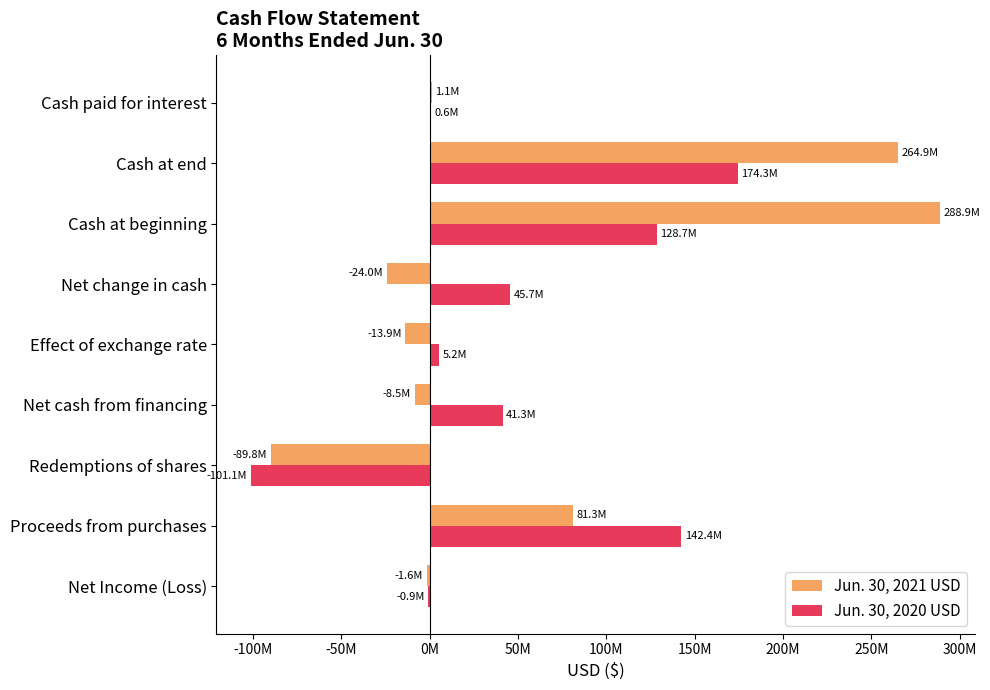

What are all the series names shown in the legend?

Jun. 30, 2021 USD, Jun. 30, 2020 USD